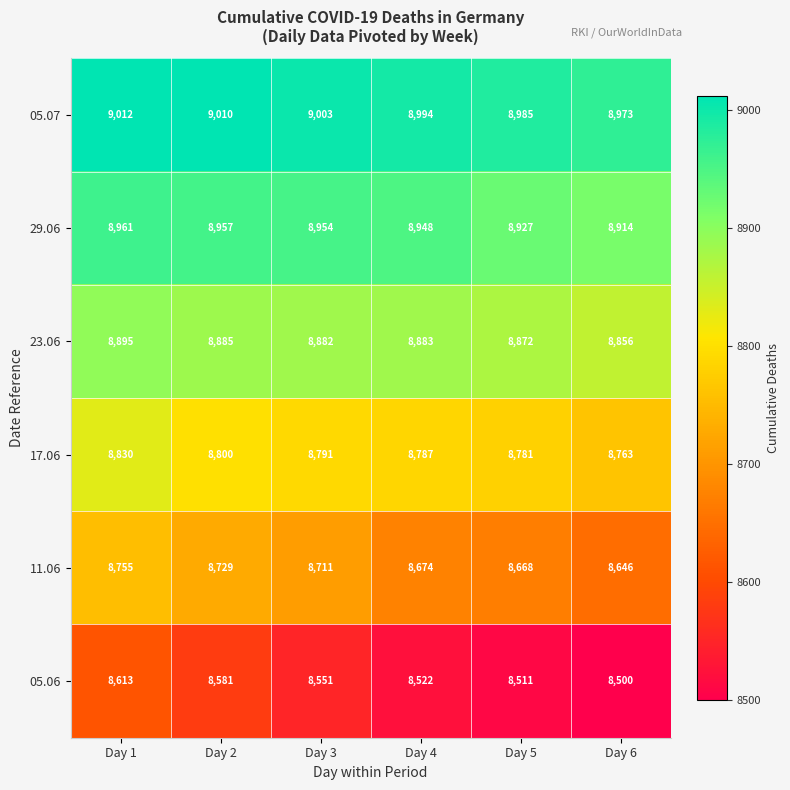

Between Day 1 and Day 2, which series saw the biggest shift?

05.06